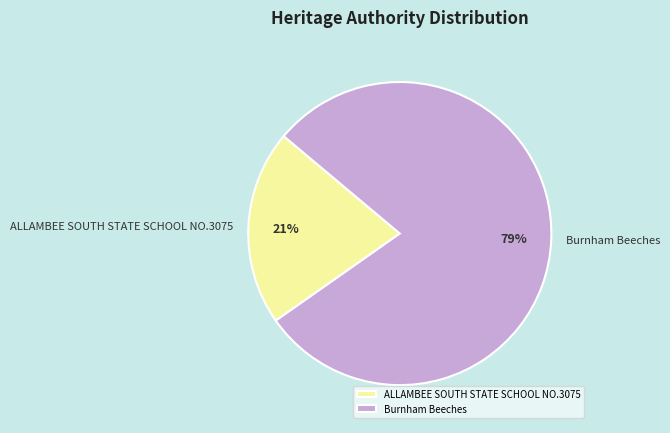

Which slice is the largest?

Burnham Beeches